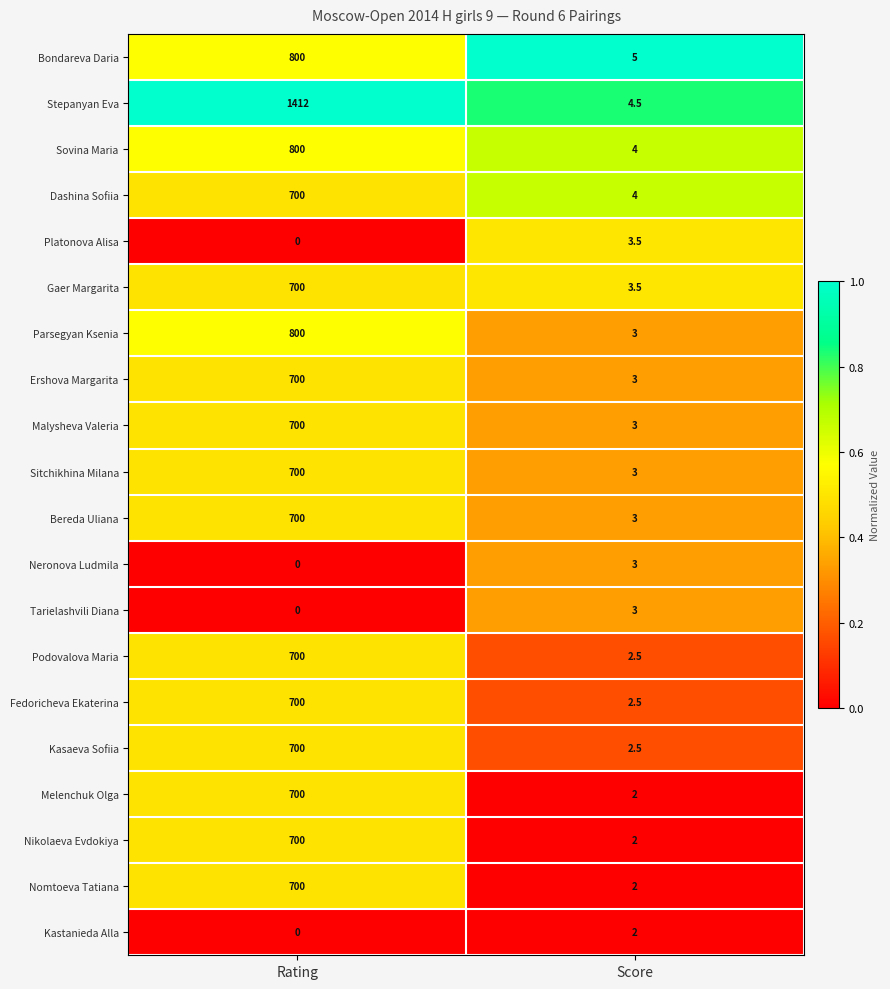

Which category has the lowest value across all series?

Rating